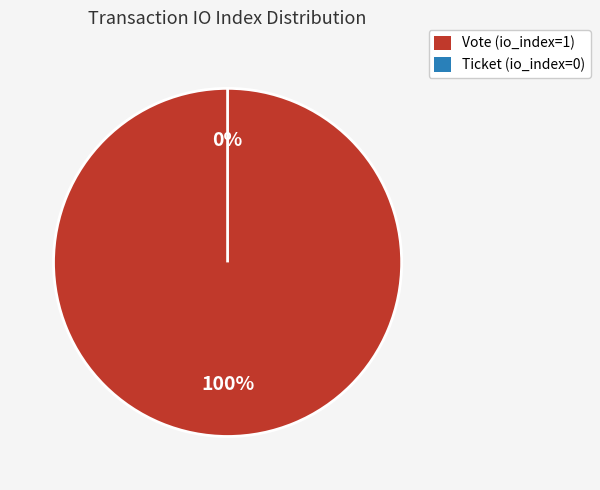

What percentage do Vote and Ticket together represent?

100.0%